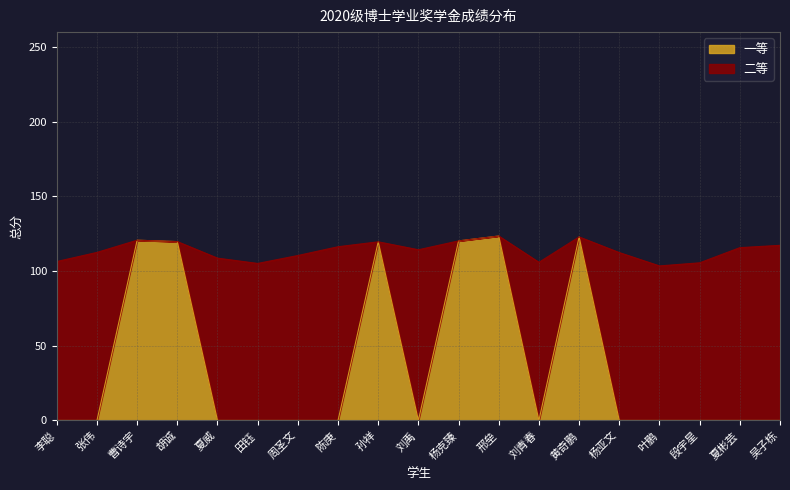

Rank the categories by value from lowest to highest.

李聪, 张伟, 夏威, 田钰, 周圣文, 陈庚, 刘禹, 刘青春, 杨亚文, 叶鹏, 段宇星, 夏彬芸, 吴子栋, 孙祥, 胡诚, 杨克臻, 曹诗宇, 黄奇鹏, 邢垒